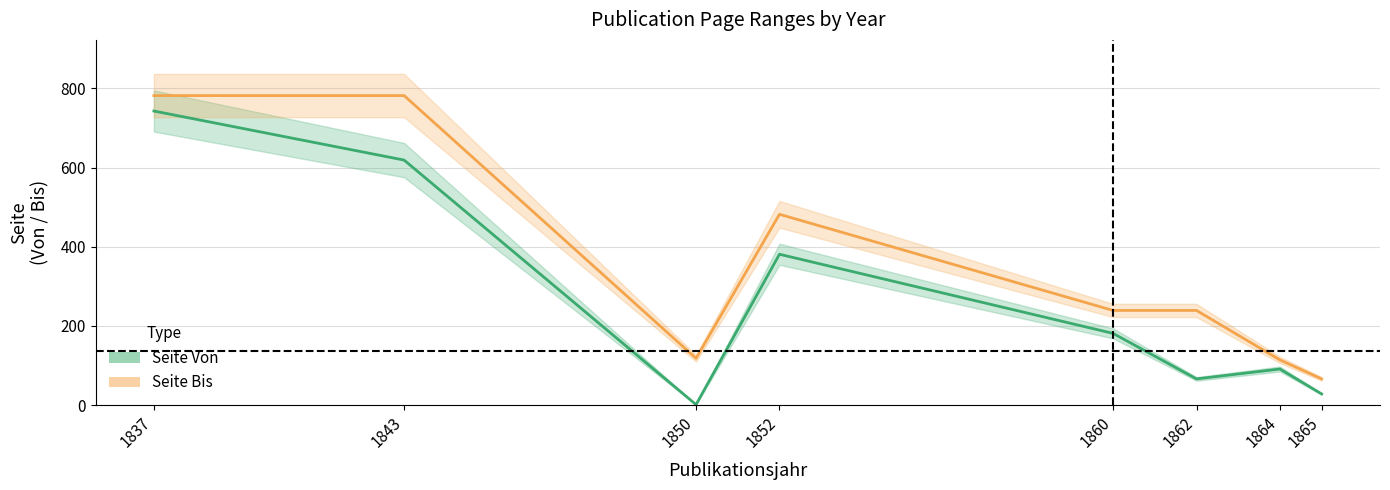

At which label is Seite Von closest to 372?

1852